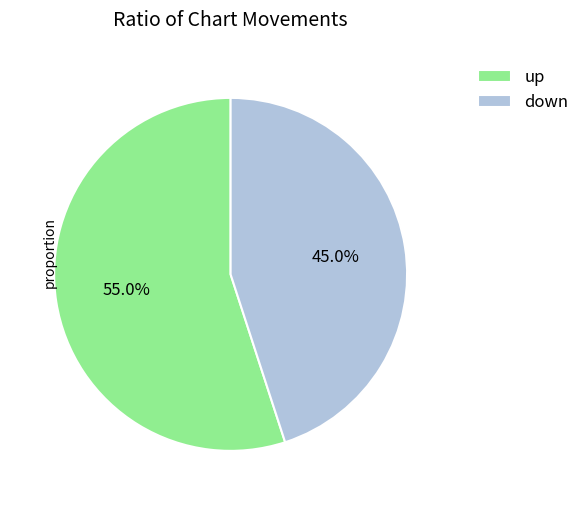

How many segments does this pie chart have?

2